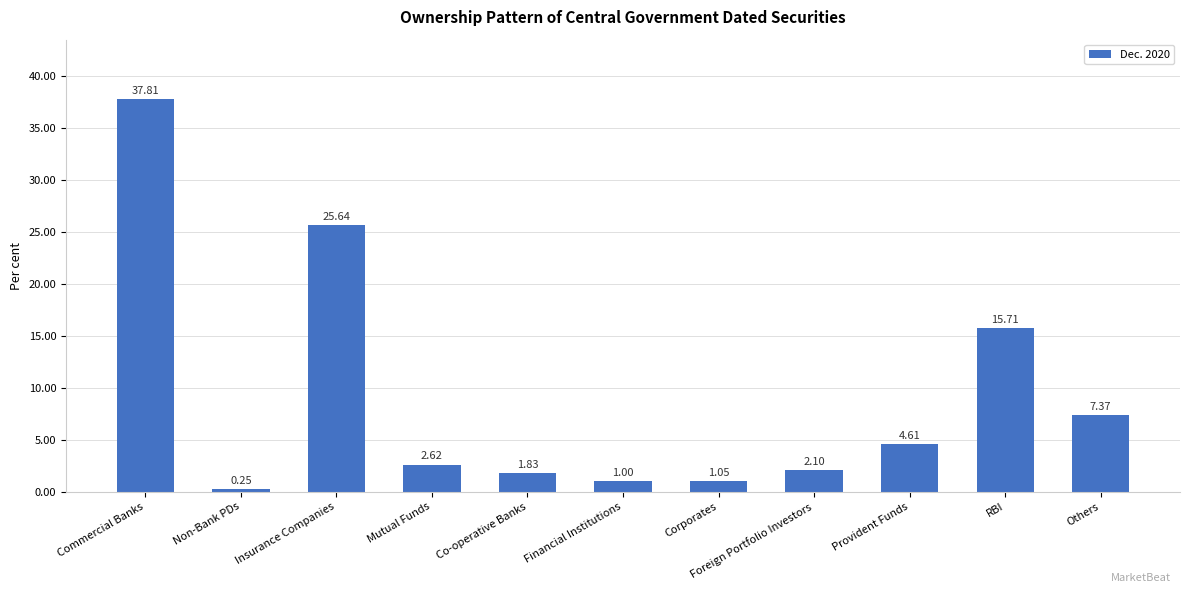

What is the average value?

9.1